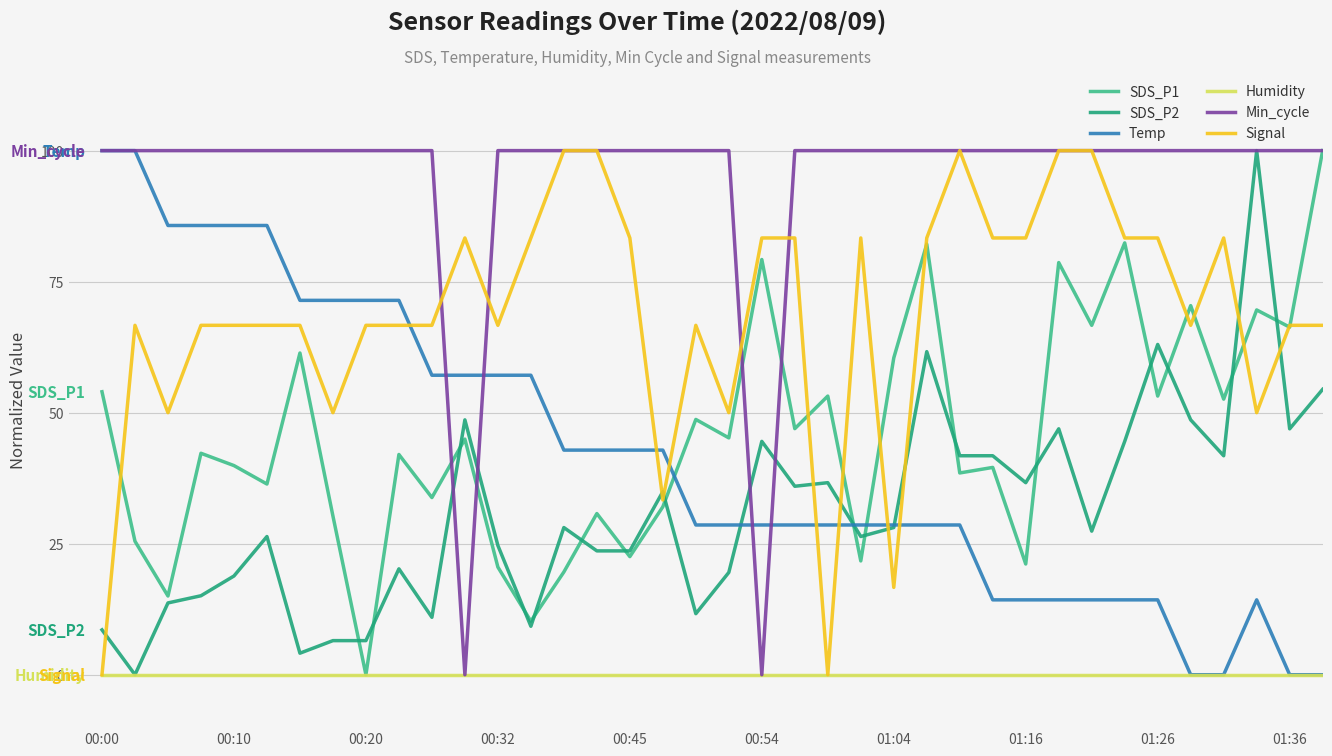

True or false: Signal and SDS_P2 intersect in this chart.

True